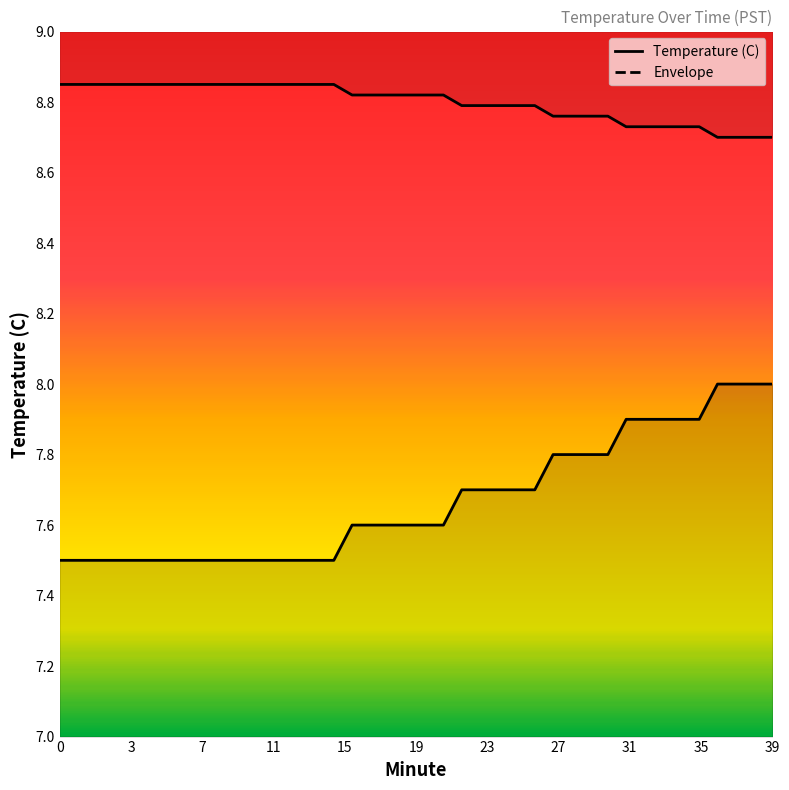

Which has a higher value, 11 or 9?

11